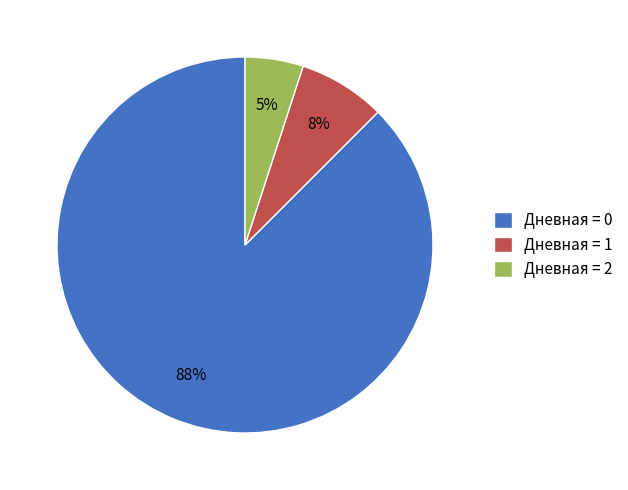

To the nearest percent, what percentage of the pie is Дневная = 1?

8%